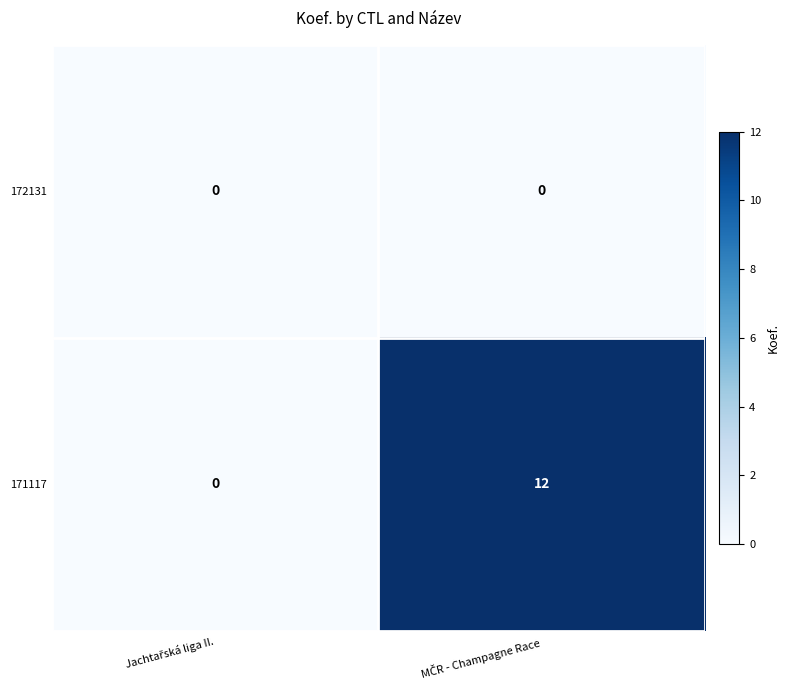

Which series has the largest range (max minus min)?

171117